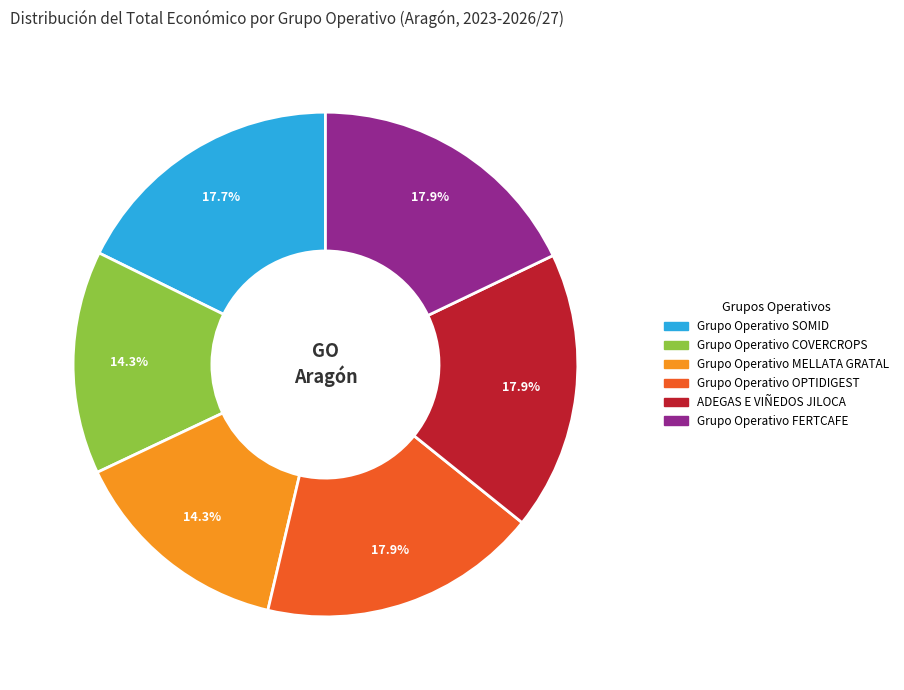

To the nearest percent, what is the difference between the largest and smallest slice percentages?

4%